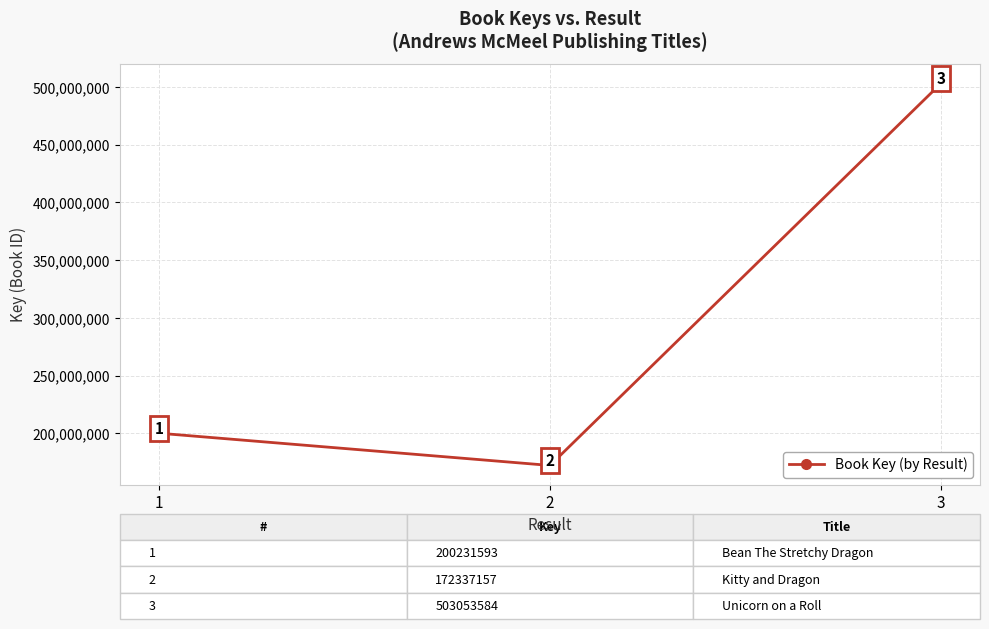

At which label is the value closest to 337695370?

1